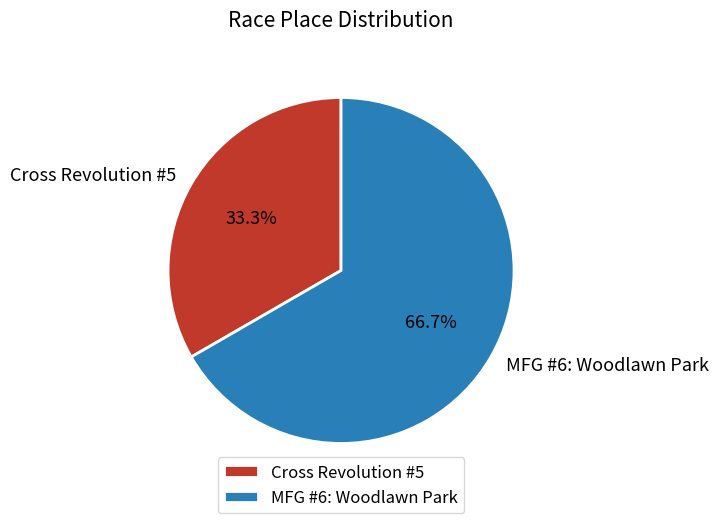

To the nearest percent, what is the average slice percentage?

50%